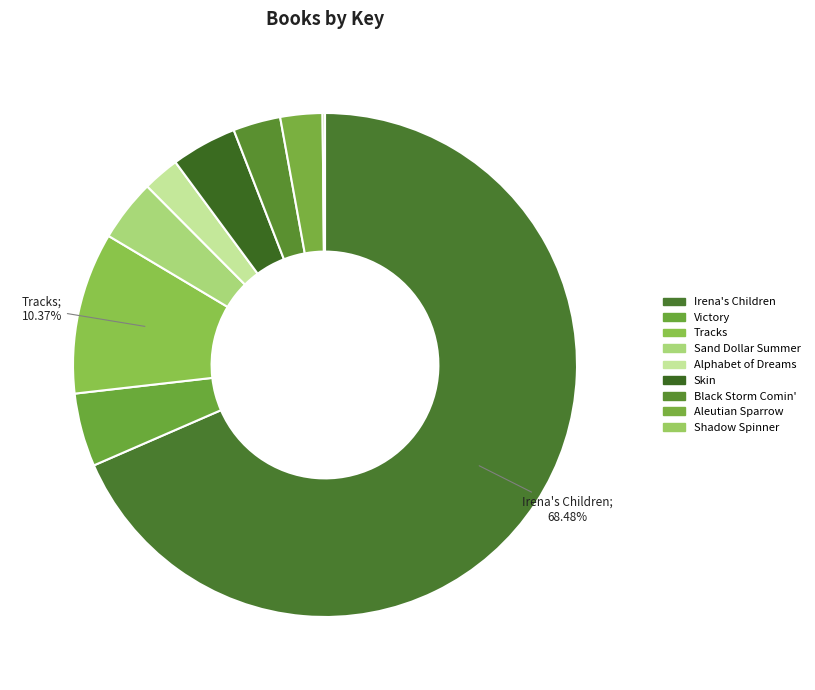

To the nearest percent, what is the combined percentage of Skin and Aleutian Sparrow?

7%